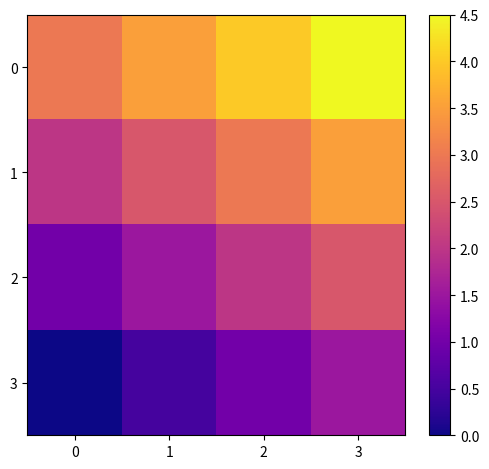

Which has a higher value, 1 or 0?

1